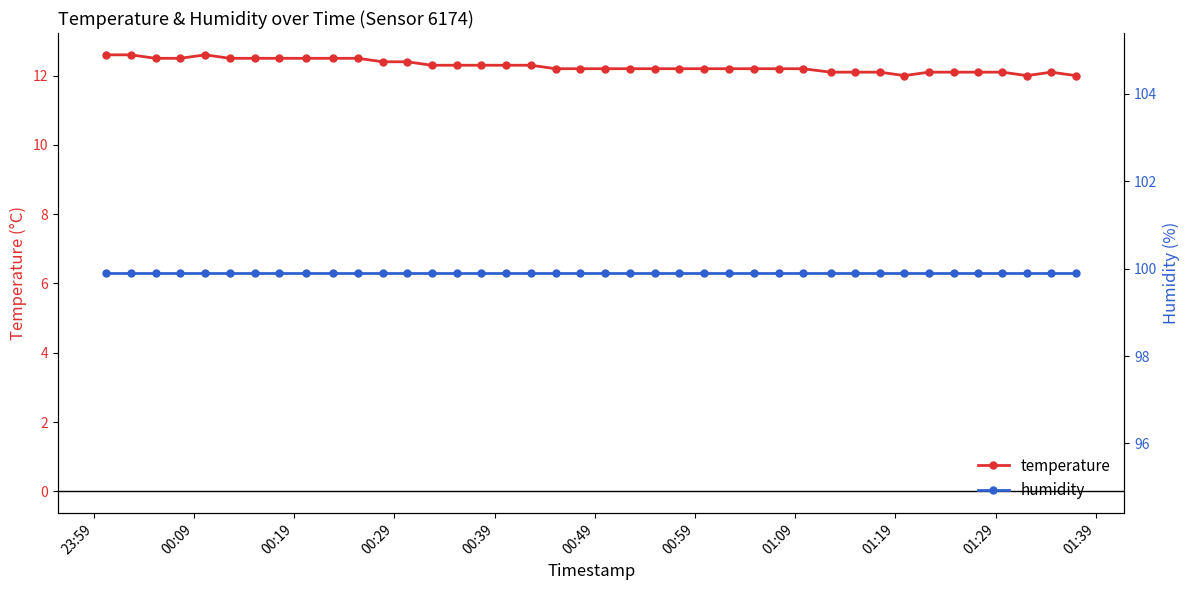

What is the maximum value for temperature?

12.6